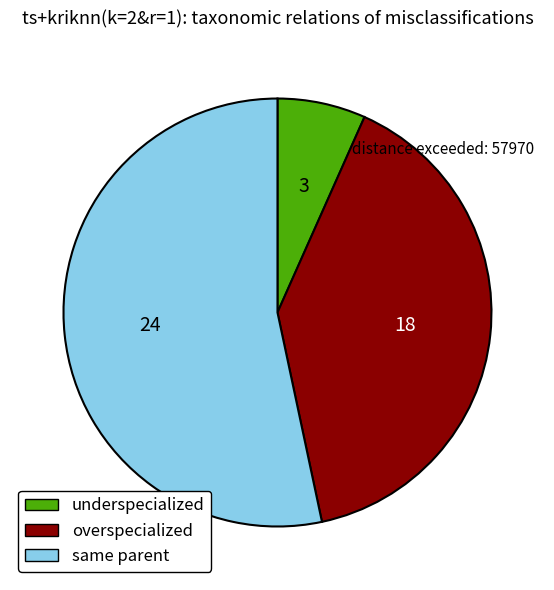

Which category has the smallest portion of the pie?

underspecialized